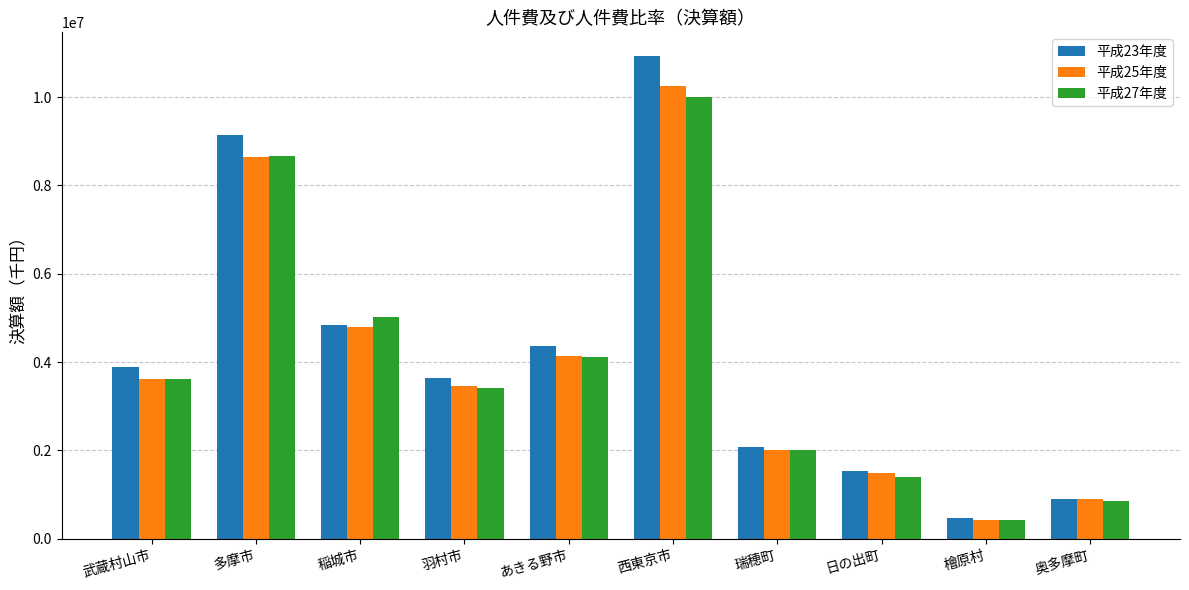

At how many categories does at least one series exceed 6183241?

2